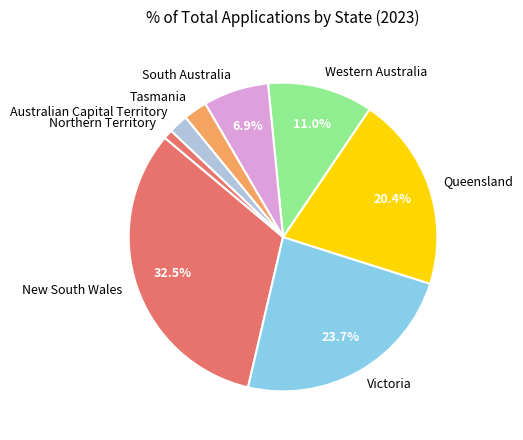

Which slice is the largest?

New South Wales